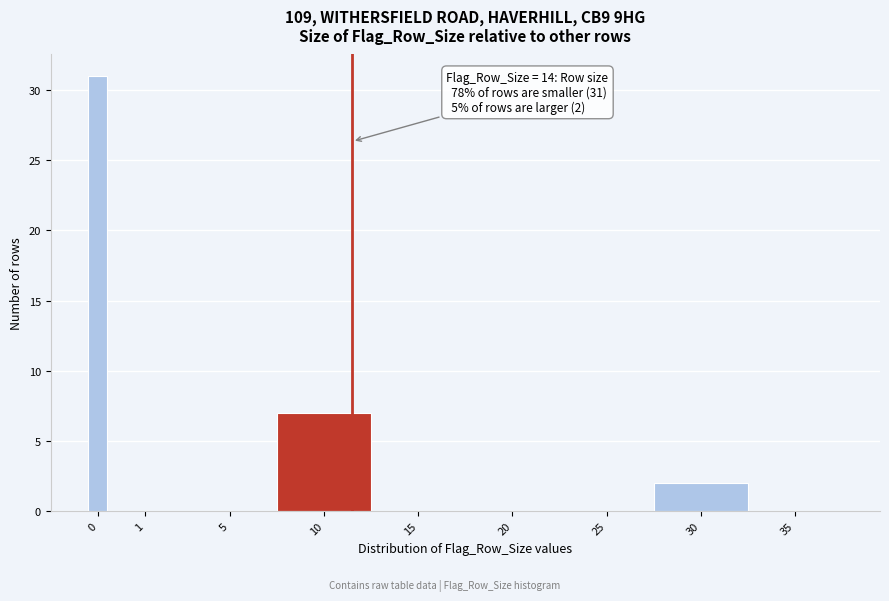

What is the greatest value displayed?

31